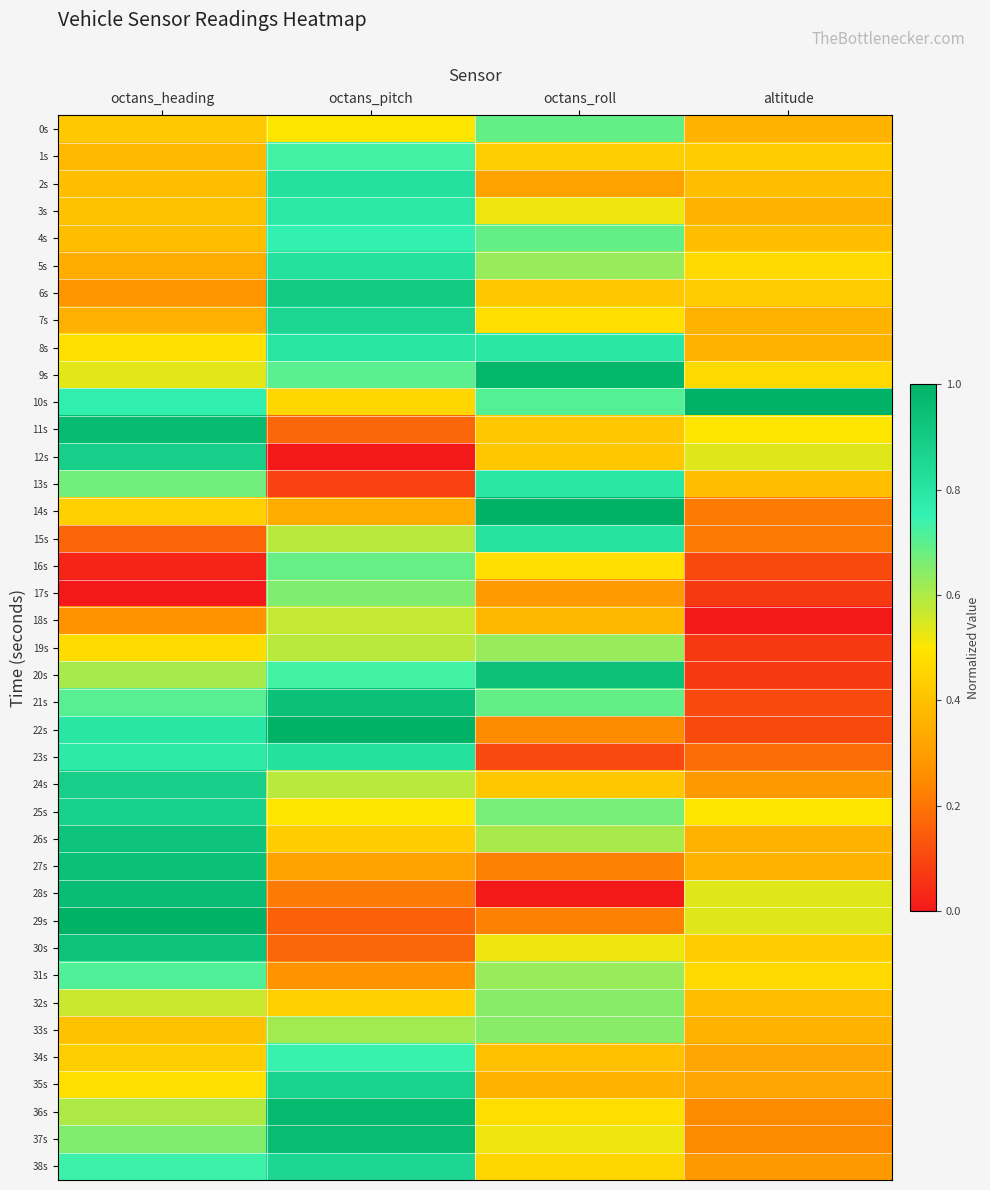

Reading right to left, what are all the values shown in this chart?

0s: altitude=0.4	octans_roll=0.7	octans_pitch=0.5	octans_heading=0.4
1s: altitude=0.4	octans_roll=0.4	octans_pitch=0.7	octans_heading=0.4
2s: altitude=0.4	octans_roll=0.3	octans_pitch=0.8	octans_heading=0.4
3s: altitude=0.4	octans_roll=0.5	octans_pitch=0.8	octans_heading=0.4
4s: altitude=0.4	octans_roll=0.7	octans_pitch=0.8	octans_heading=0.4
5s: altitude=0.5	octans_roll=0.6	octans_pitch=0.8	octans_heading=0.3
6s: altitude=0.4	octans_roll=0.4	octans_pitch=0.9	octans_heading=0.3
7s: altitude=0.4	octans_roll=0.5	octans_pitch=0.9	octans_heading=0.4
8s: altitude=0.4	octans_roll=0.8	octans_pitch=0.8	octans_heading=0.5
9s: altitude=0.5	octans_roll=1.0	octans_pitch=0.7	octans_heading=0.5
10s: altitude=1.0	octans_roll=0.7	octans_pitch=0.5	octans_heading=0.8
11s: altitude=0.5	octans_roll=0.4	octans_pitch=0.2	octans_heading=1.0
12s: altitude=0.5	octans_roll=0.4	octans_pitch=0.0	octans_heading=0.9
13s: altitude=0.4	octans_roll=0.8	octans_pitch=0.1	octans_heading=0.7
14s: altitude=0.2	octans_roll=1.0	octans_pitch=0.3	octans_heading=0.4
15s: altitude=0.2	octans_roll=0.8	octans_pitch=0.6	octans_heading=0.2
16s: altitude=0.1	octans_roll=0.5	octans_pitch=0.7	octans_heading=0.0
17s: altitude=0.1	octans_roll=0.3	octans_pitch=0.7	octans_heading=0.0
18s: altitude=0.0	octans_roll=0.4	octans_pitch=0.6	octans_heading=0.3
19s: altitude=0.1	octans_roll=0.6	octans_pitch=0.6	octans_heading=0.5
20s: altitude=0.1	octans_roll=0.9	octans_pitch=0.7	octans_heading=0.6
21s: altitude=0.1	octans_roll=0.7	octans_pitch=0.9	octans_heading=0.7
22s: altitude=0.1	octans_roll=0.3	octans_pitch=1.0	octans_heading=0.8
23s: altitude=0.2	octans_roll=0.1	octans_pitch=0.8	octans_heading=0.8
24s: altitude=0.3	octans_roll=0.4	octans_pitch=0.6	octans_heading=0.9
25s: altitude=0.5	octans_roll=0.7	octans_pitch=0.5	octans_heading=0.9
26s: altitude=0.4	octans_roll=0.6	octans_pitch=0.4	octans_heading=0.9
27s: altitude=0.4	octans_roll=0.2	octans_pitch=0.3	octans_heading=0.9
28s: altitude=0.5	octans_roll=0.0	octans_pitch=0.2	octans_heading=1.0
29s: altitude=0.5	octans_roll=0.2	octans_pitch=0.2	octans_heading=1.0
30s: altitude=0.4	octans_roll=0.5	octans_pitch=0.2	octans_heading=0.9
31s: altitude=0.5	octans_roll=0.6	octans_pitch=0.3	octans_heading=0.7
32s: altitude=0.4	octans_roll=0.6	octans_pitch=0.4	octans_heading=0.6
33s: altitude=0.4	octans_roll=0.6	octans_pitch=0.6	octans_heading=0.4
34s: altitude=0.3	octans_roll=0.4	octans_pitch=0.7	octans_heading=0.4
35s: altitude=0.3	octans_roll=0.4	octans_pitch=0.9	octans_heading=0.5
36s: altitude=0.3	octans_roll=0.5	octans_pitch=1.0	octans_heading=0.6
37s: altitude=0.3	octans_roll=0.5	octans_pitch=1.0	octans_heading=0.7
38s: altitude=0.3	octans_roll=0.5	octans_pitch=0.9	octans_heading=0.7